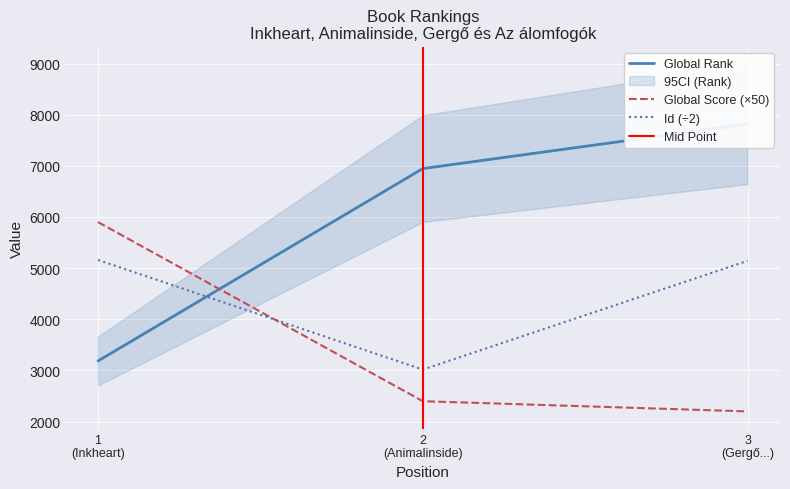

What is the highest value of the Id series?

5160.5